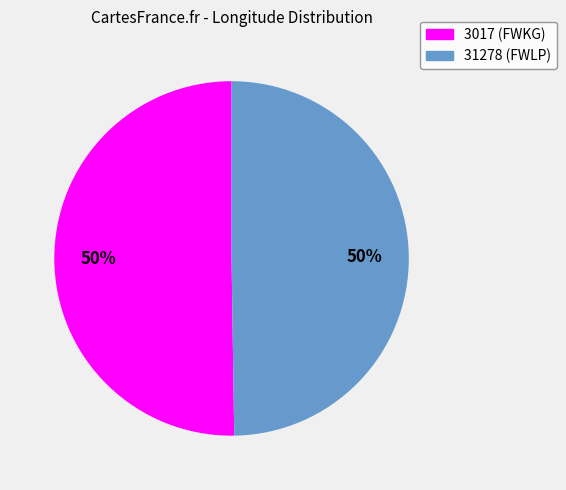

How many segments does this pie chart have?

2